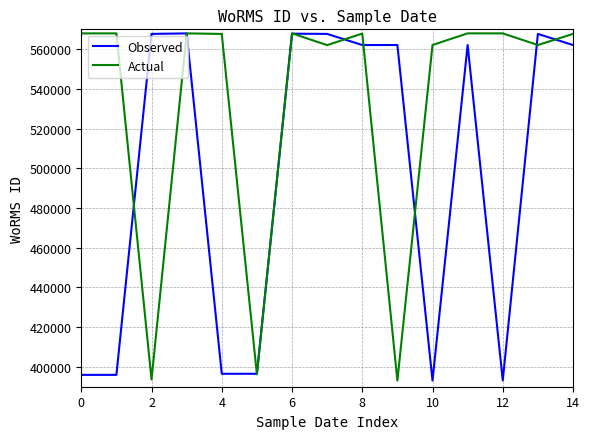

Which series has the largest total across all categories?

Actual